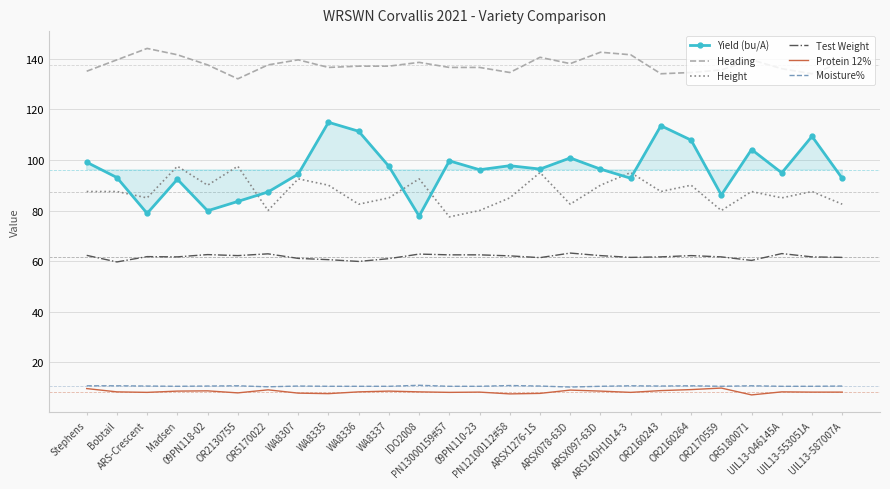

True or false: Yield (bu/A) and Height intersect in this chart.

True